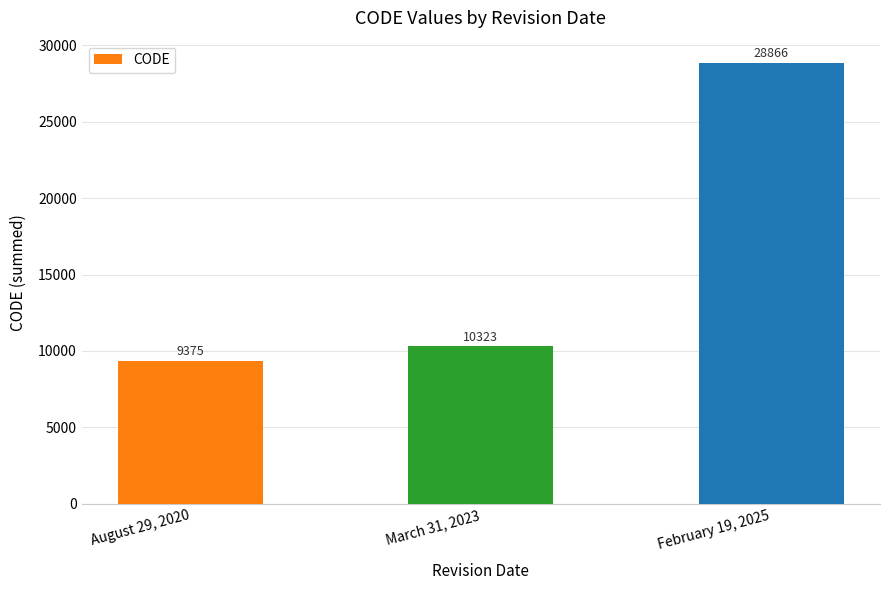

Approximately how many times larger is the value at March 31, 2023 compared to August 29, 2020?

1.1